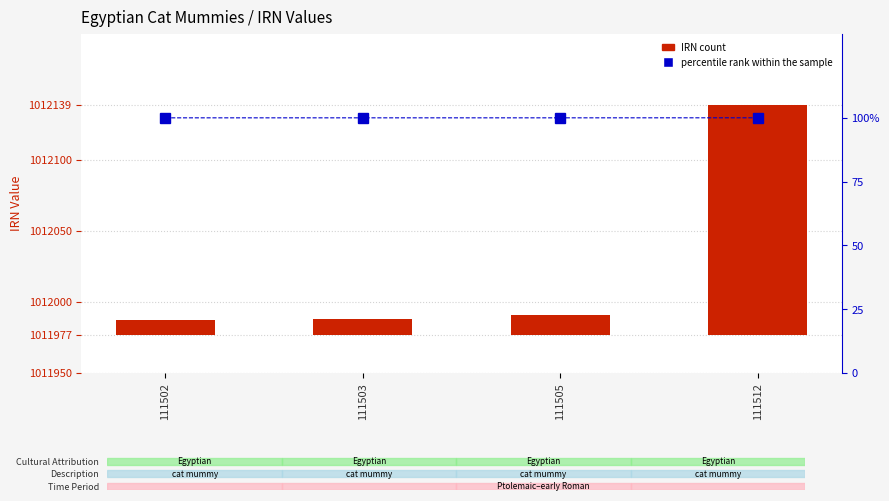

At which label does IRN first exceed 14?

111512